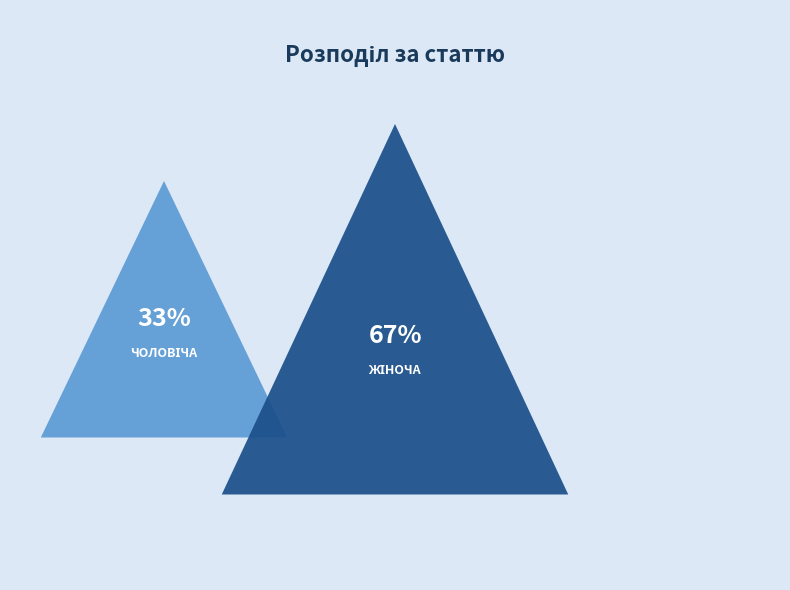

Rank the categories by value from lowest to highest.

Чоловіча, Жіноча